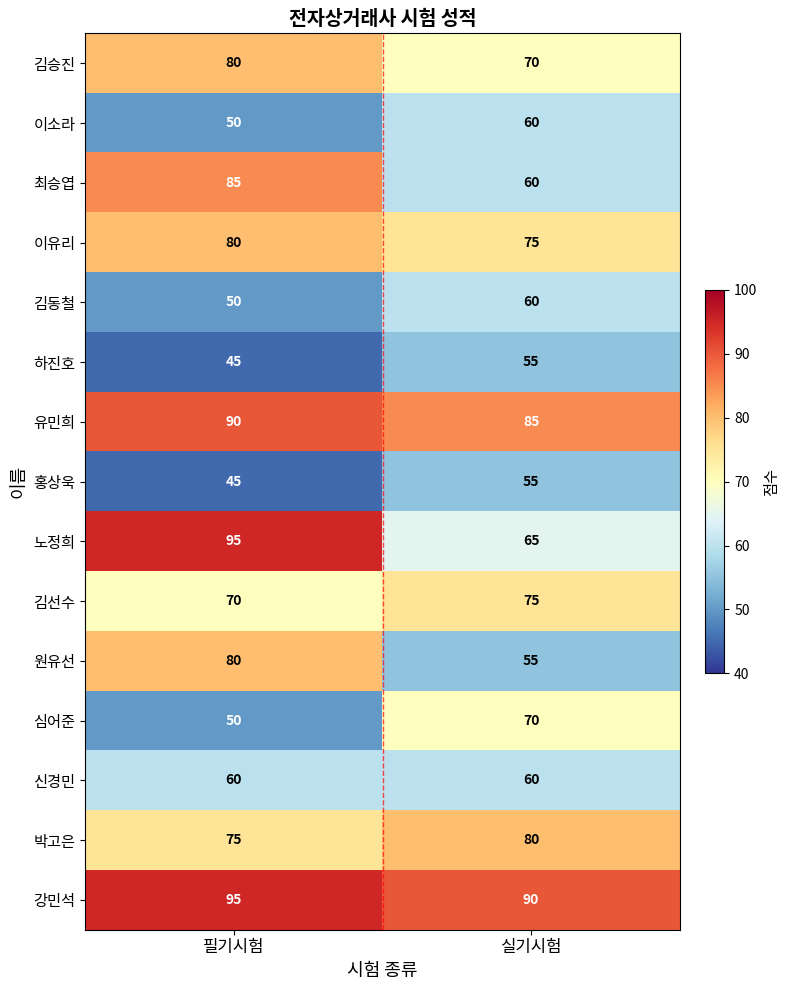

Reading right to left, transcribe all the data shown in this chart.

김승진: 실기시험=70	필기시험=80
이소라: 실기시험=60	필기시험=50
최승엽: 실기시험=60	필기시험=85
이유리: 실기시험=75	필기시험=80
김동철: 실기시험=60	필기시험=50
하진호: 실기시험=55	필기시험=45
유민희: 실기시험=85	필기시험=90
홍상욱: 실기시험=55	필기시험=45
노정희: 실기시험=65	필기시험=95
김선수: 실기시험=75	필기시험=70
원유선: 실기시험=55	필기시험=80
심어준: 실기시험=70	필기시험=50
신경민: 실기시험=60	필기시험=60
박고은: 실기시험=80	필기시험=75
강민석: 실기시험=90	필기시험=95